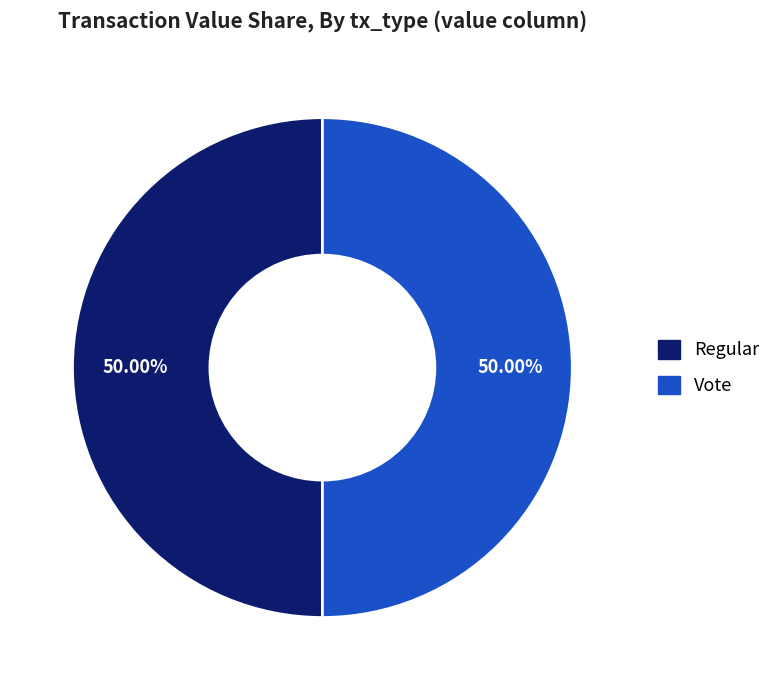

What percentage do Regular and Vote together represent?

100.0%